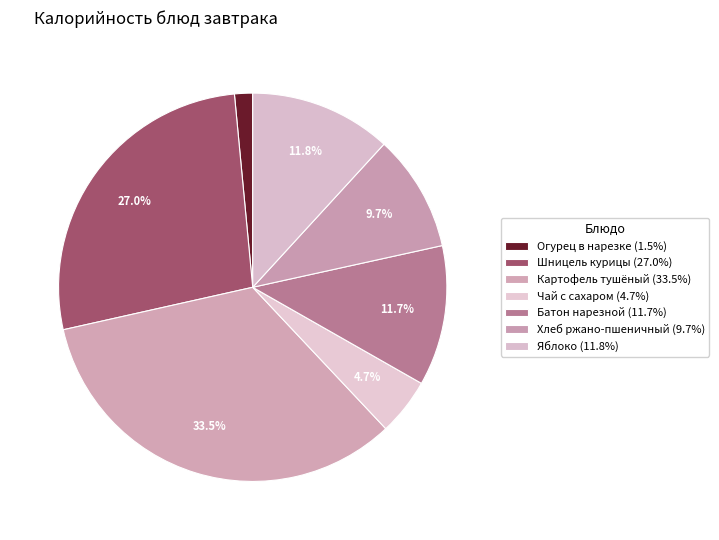

Count the number of slices in the pie.

7